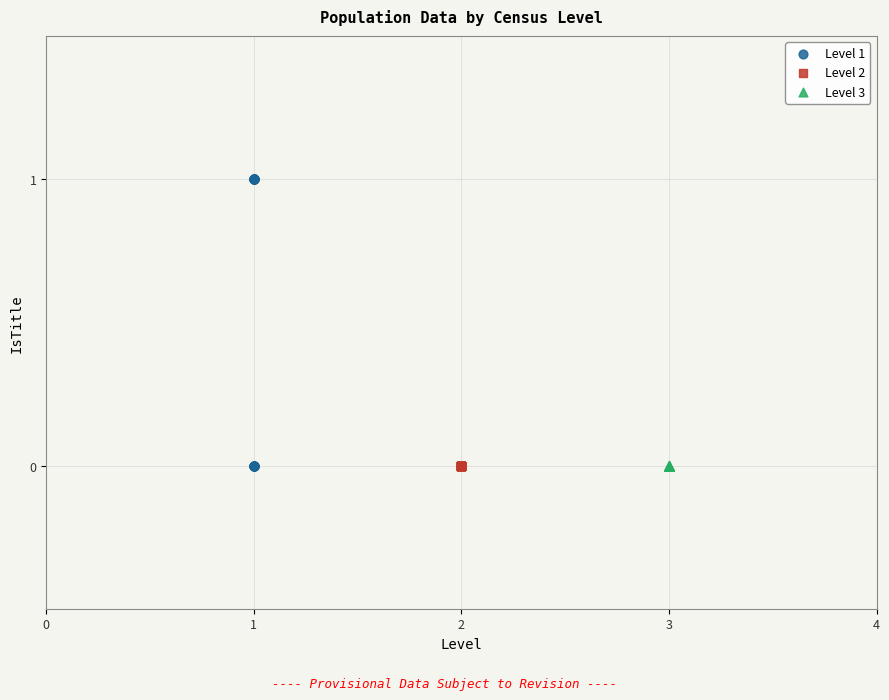

What are all the series names shown in the legend?

Level 1, Level 2, Level 3